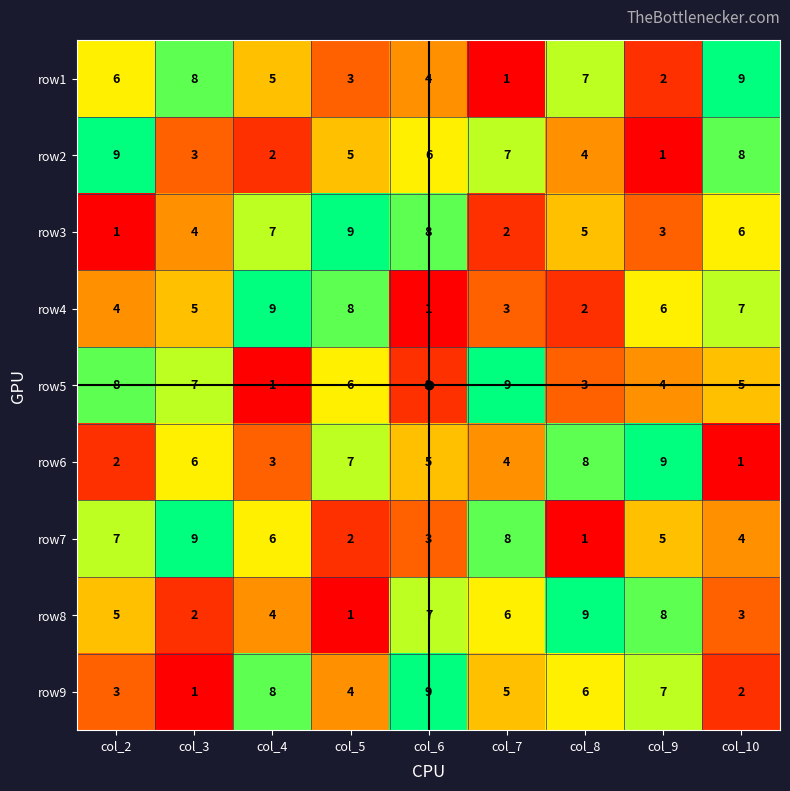

What is the total value across all series at col_7?

45